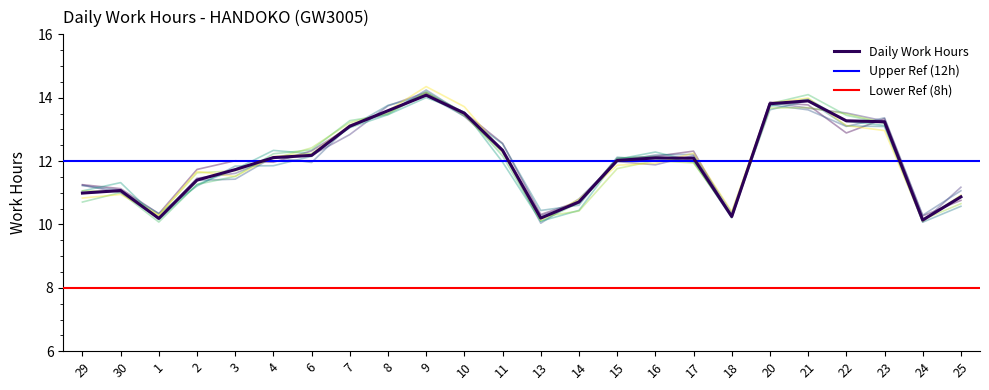

Which category has the highest value across all series?

9